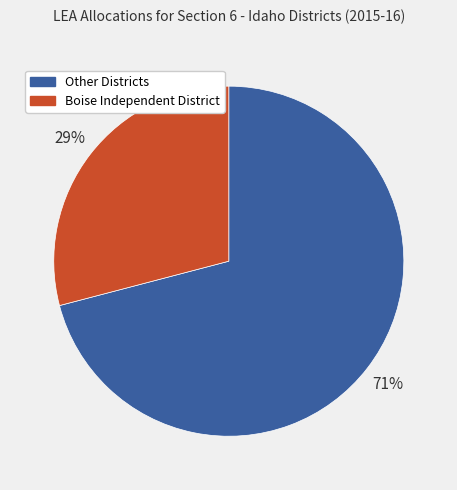

To the nearest percent, what is the average slice percentage?

50%